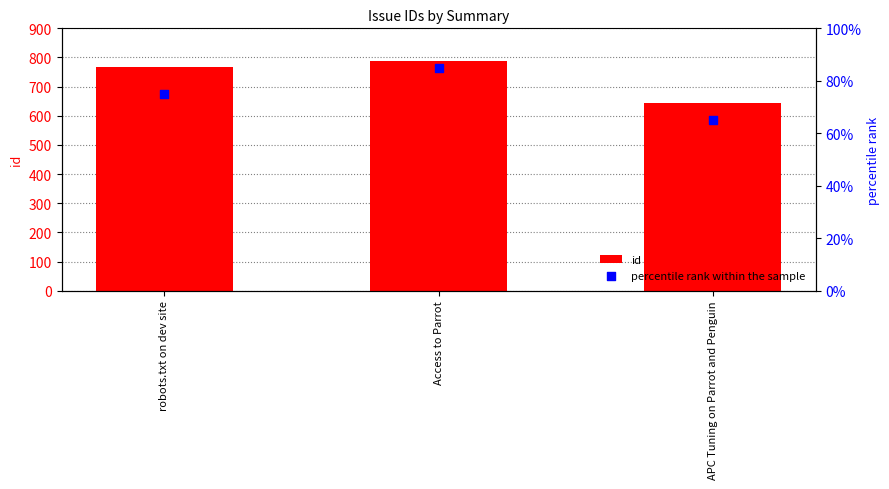

What is the total value across all series at Access to Parrot?

872